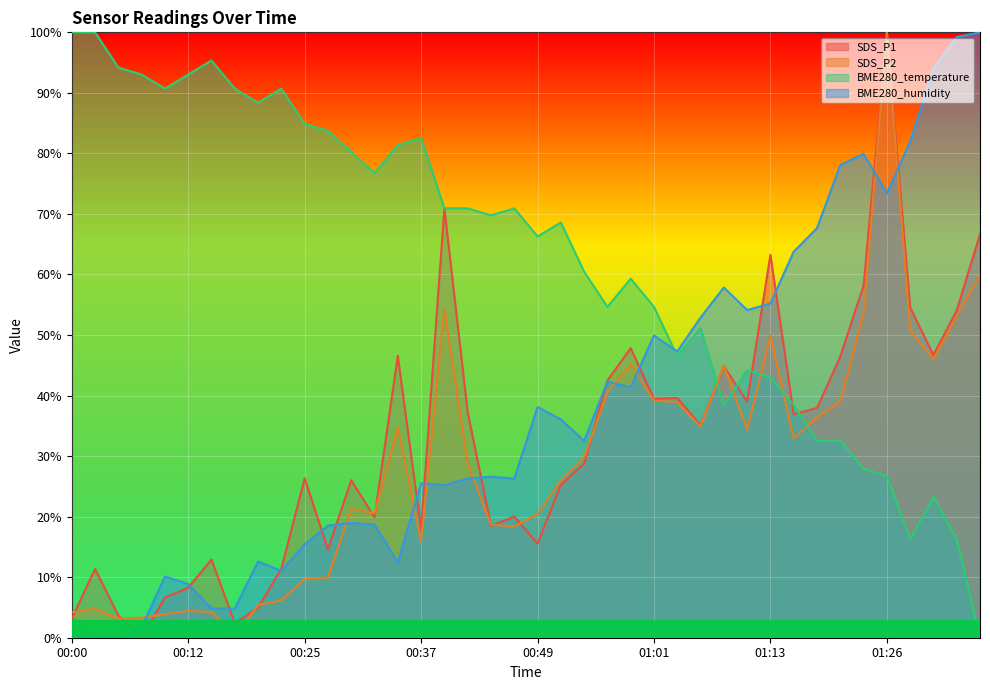

What is the average value of the SDS_P1 series?

32.1